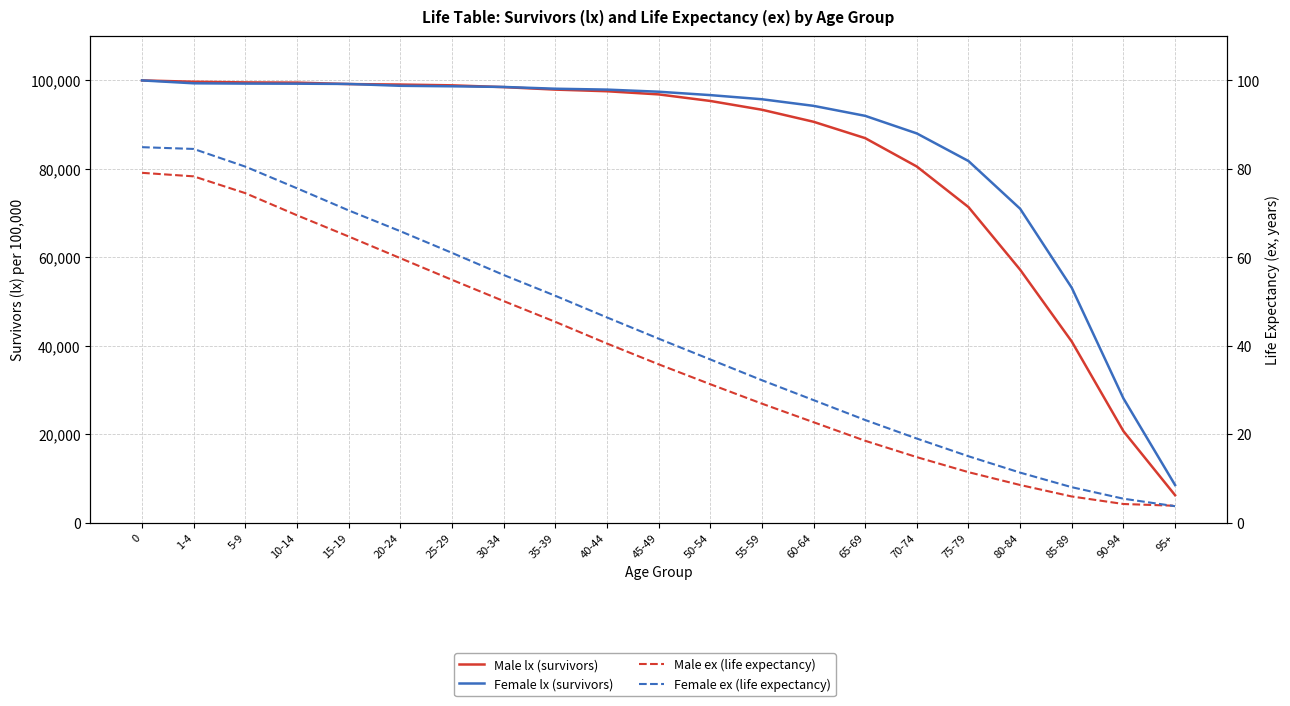

At which label is Female lx (survivors) closest to 54245?

85-89